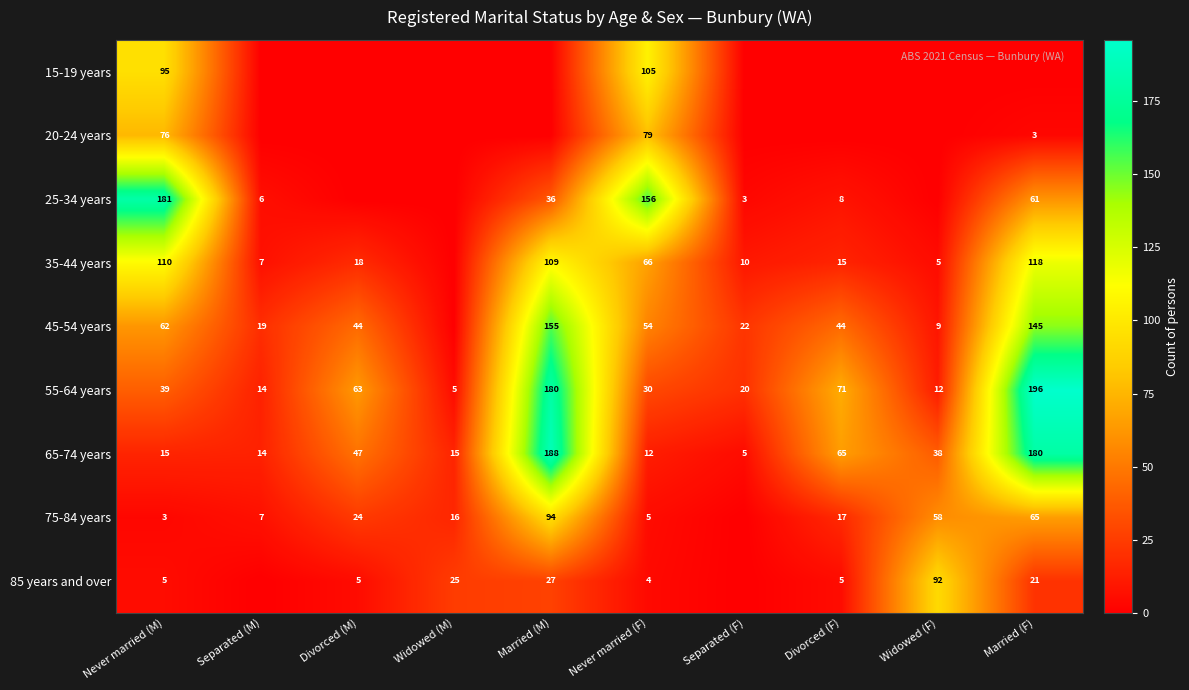

What is the lowest value of the 65-74 years series?

5